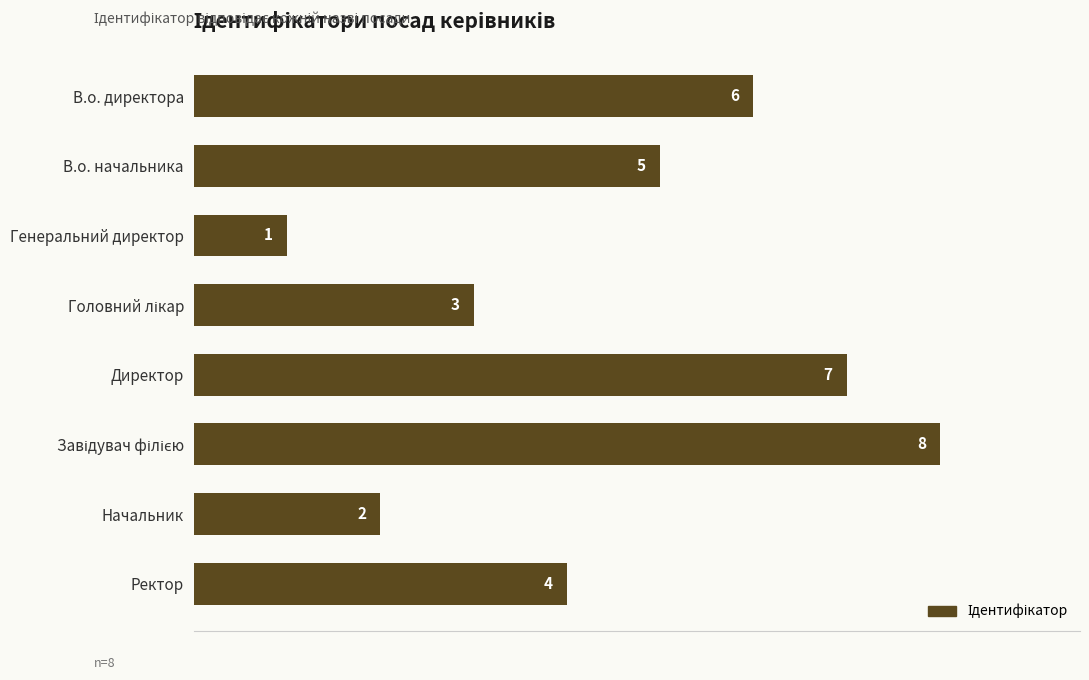

What is the maximum value shown in the chart?

8